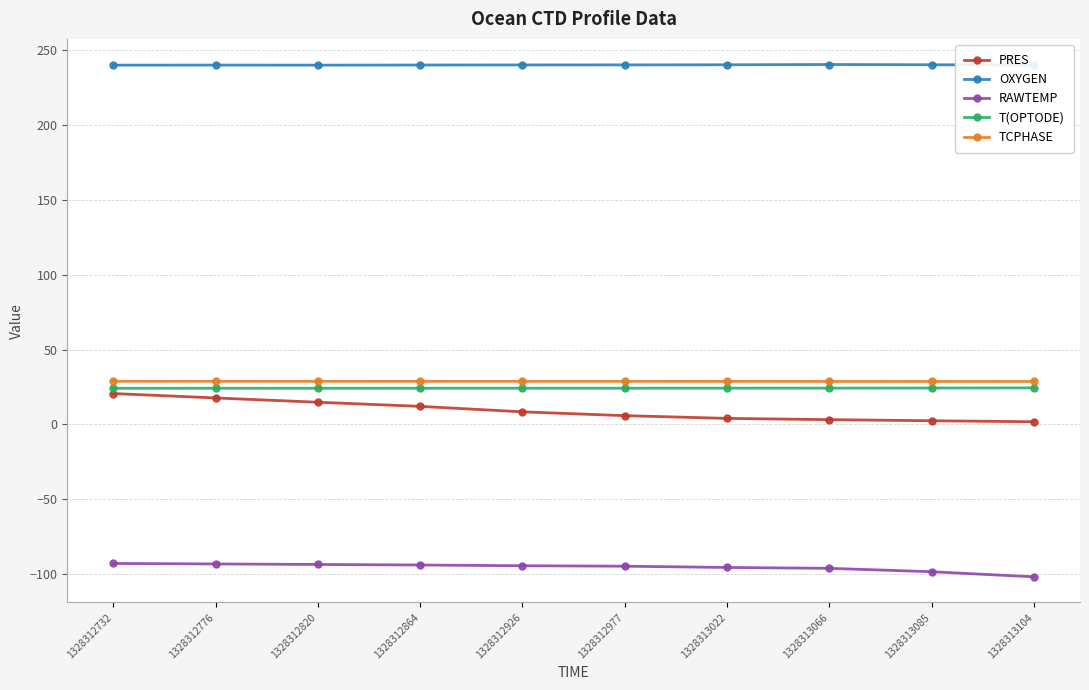

What is the average value of the T(OPTODE) series?

24.2